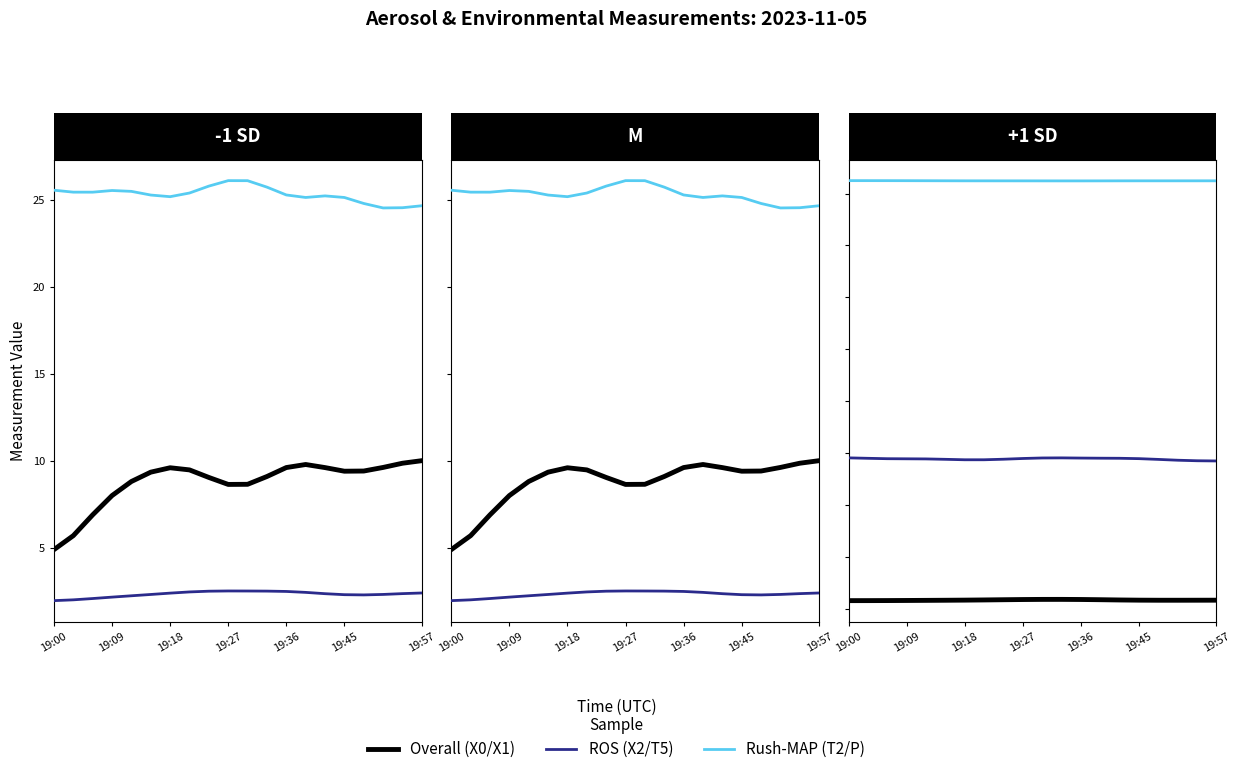

How many interior local peaks does the X0_M11 (PM total) series have?

2